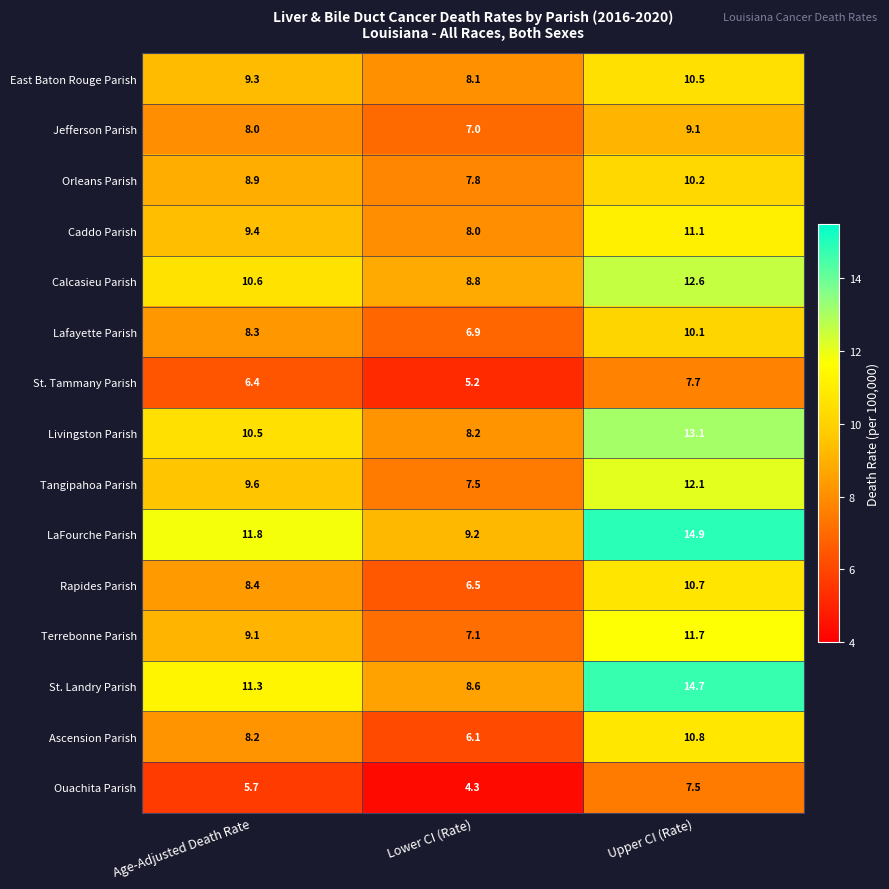

Rank the series at Upper CI (Rate) from lowest to highest value.

Ouachita Parish, St. Tammany Parish, Jefferson Parish, Lafayette Parish, Orleans Parish, East Baton Rouge Parish, Rapides Parish, Ascension Parish, Caddo Parish, Terrebonne Parish, Tangipahoa Parish, Calcasieu Parish, Livingston Parish, St. Landry Parish, LaFourche Parish